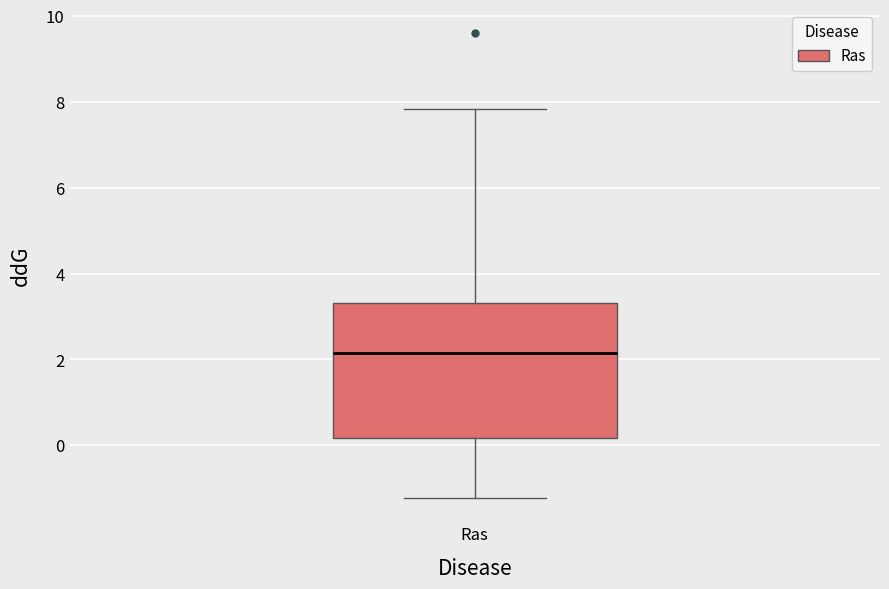

Where is the lower edge of the box for Ras on the y-axis? The values are not printed on the chart, so give them approximately, as read against the axis.

0.2